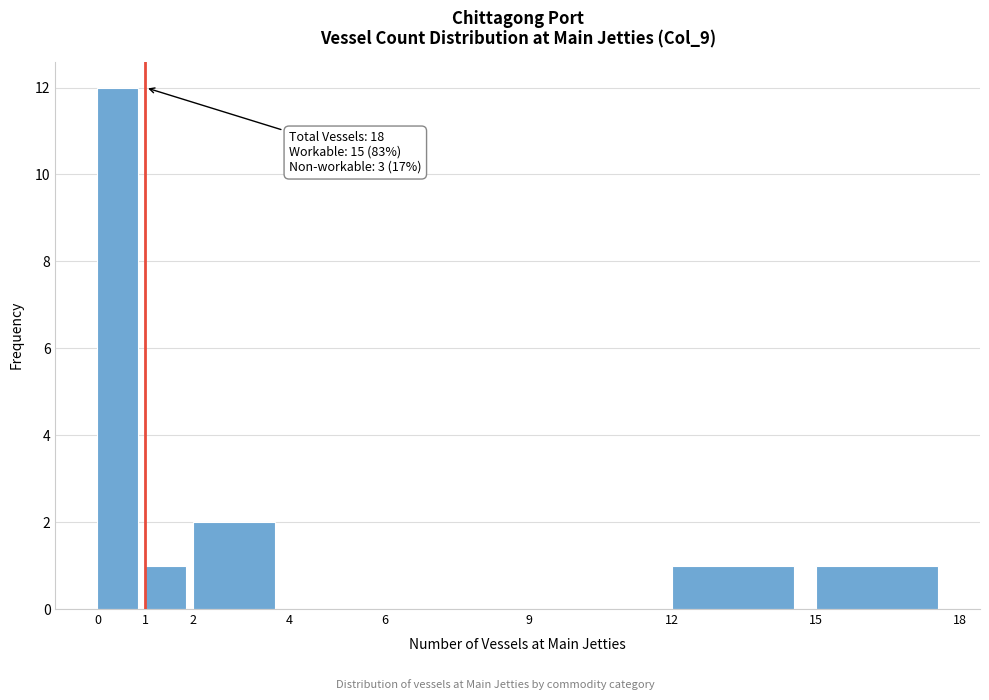

Which range on the x-axis has the tallest bar?

0 to 1